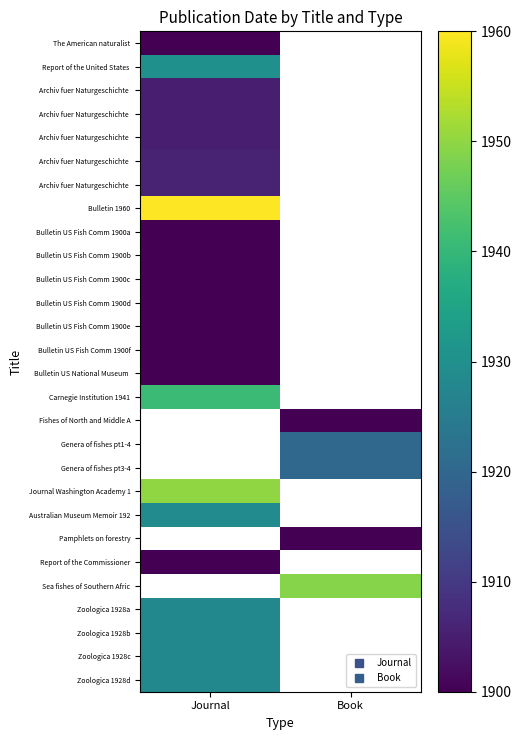

At how many categories does at least one series exceed 1900?

2